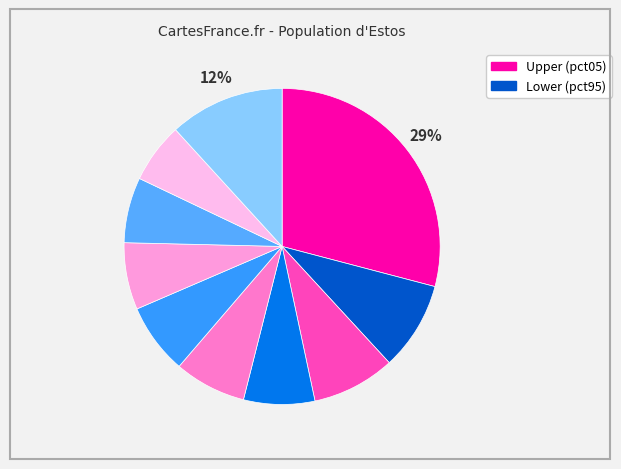

Count the number of slices in the pie.

10